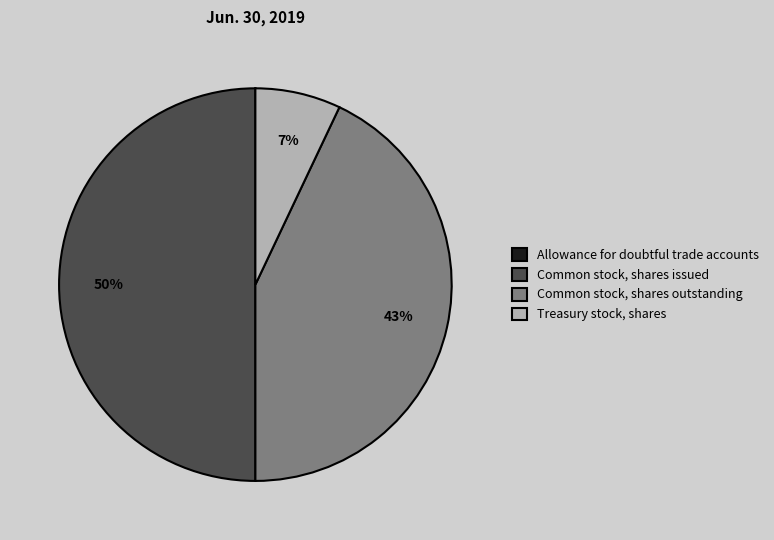

Is Treasury stock, shares the majority of the pie?

No